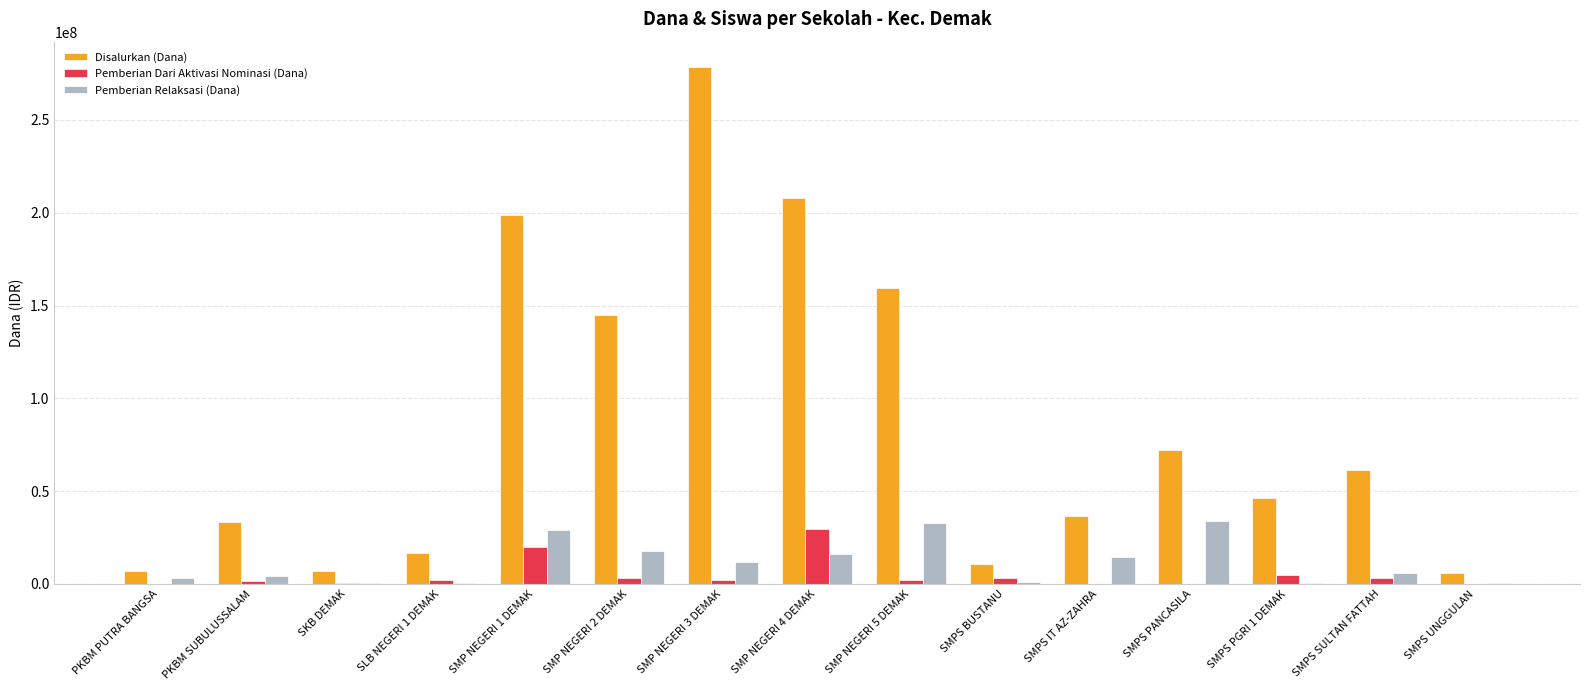

What is the sum of all Pemberian Relaksasi (Dana) values?

173250000